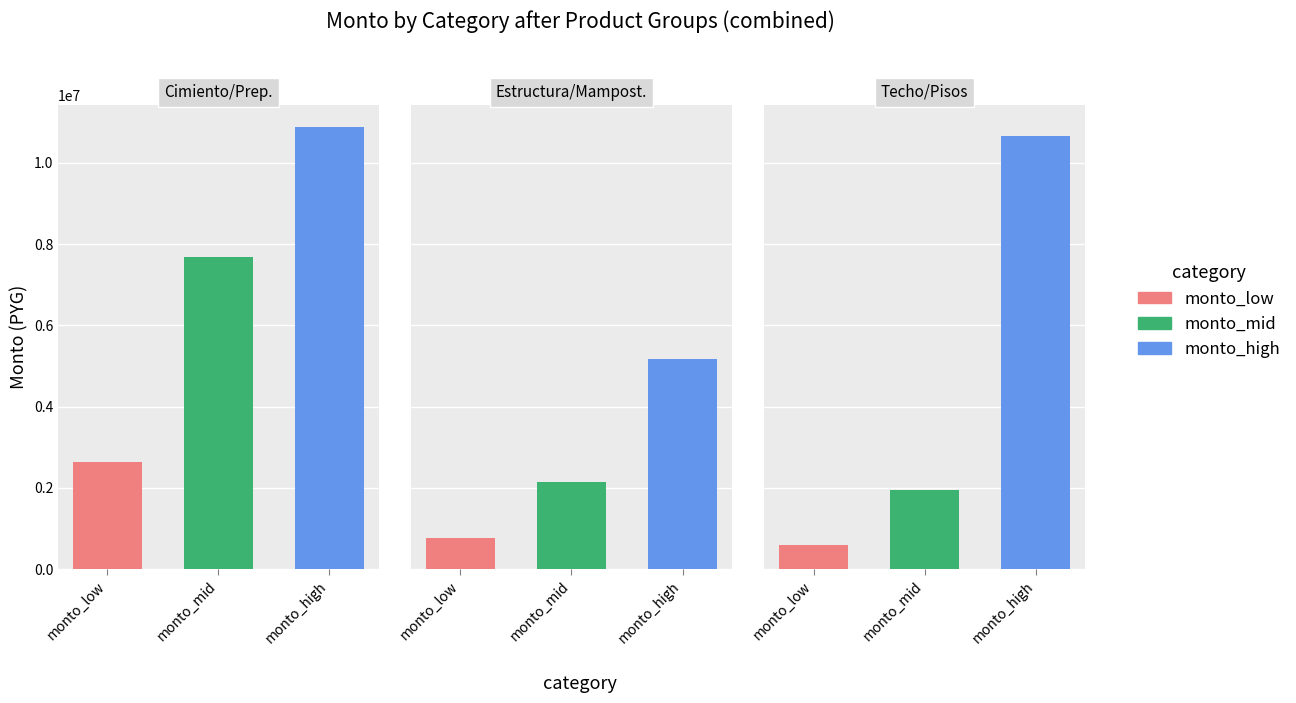

What is the minimum value shown in the chart?

604800